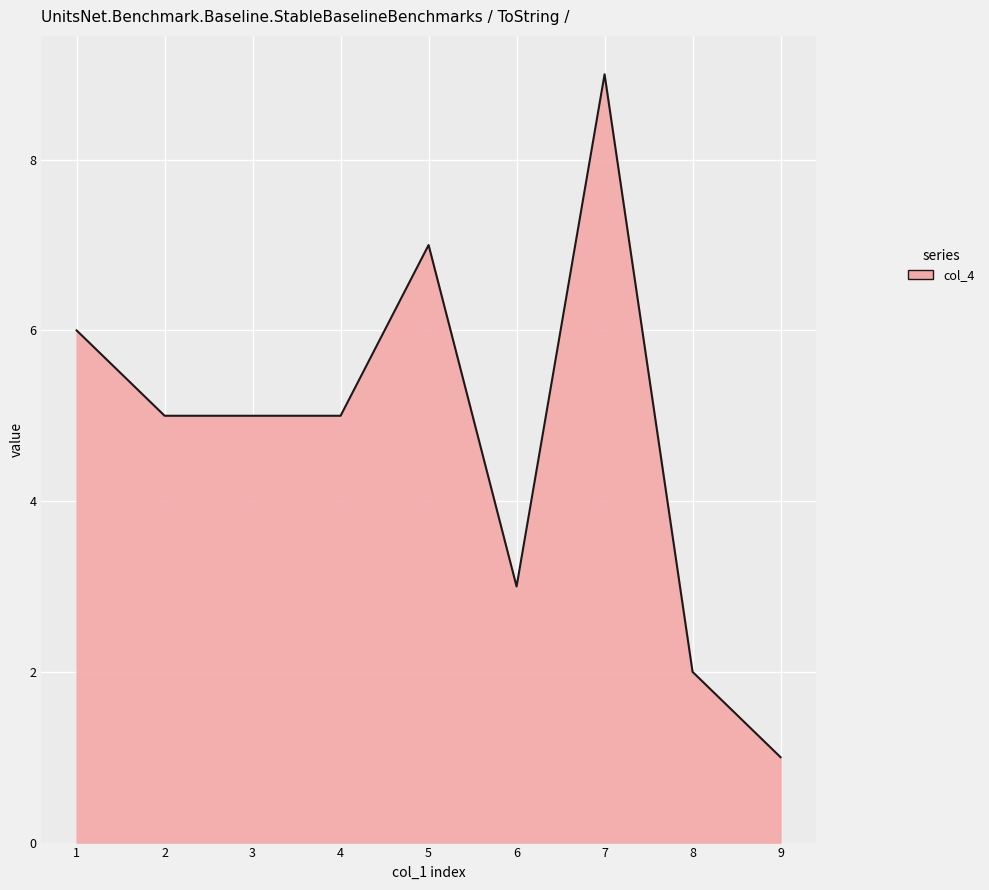

What is the sum of all values?

38